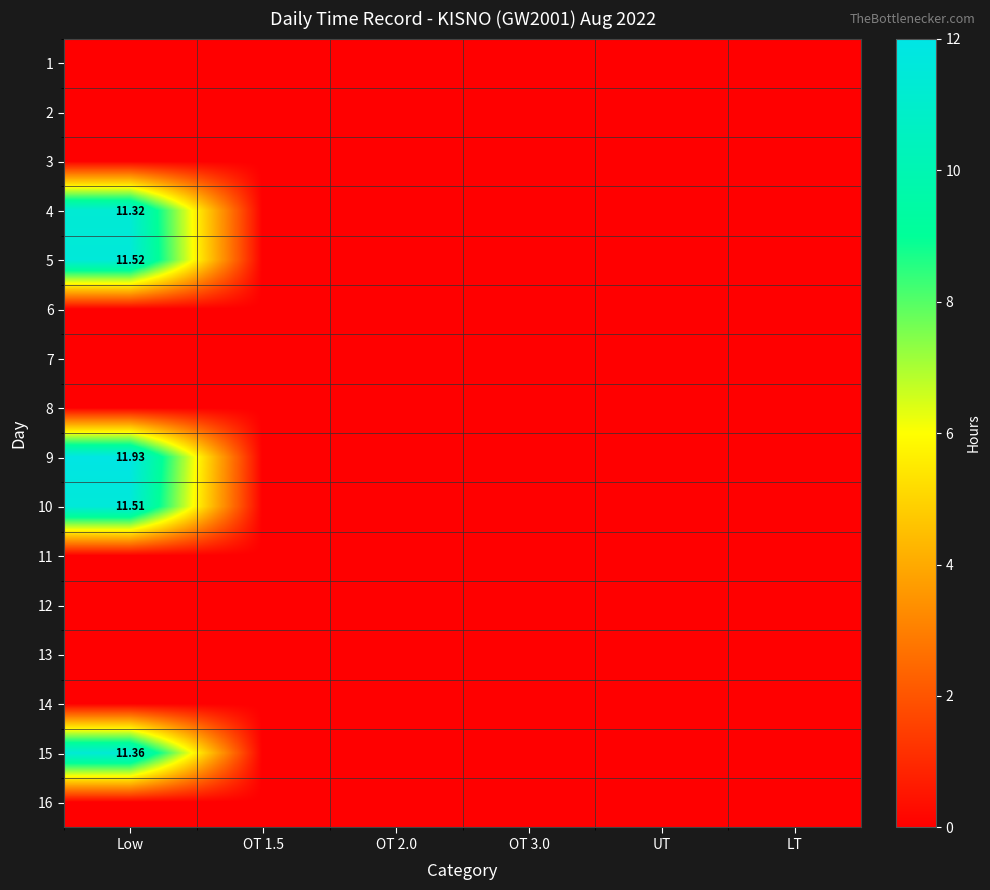

Rank the series at UT from highest to lowest value.

1, 2, 3, 4, 5, 6, 7, 8, 9, 10, 11, 12, 13, 14, 15, 16